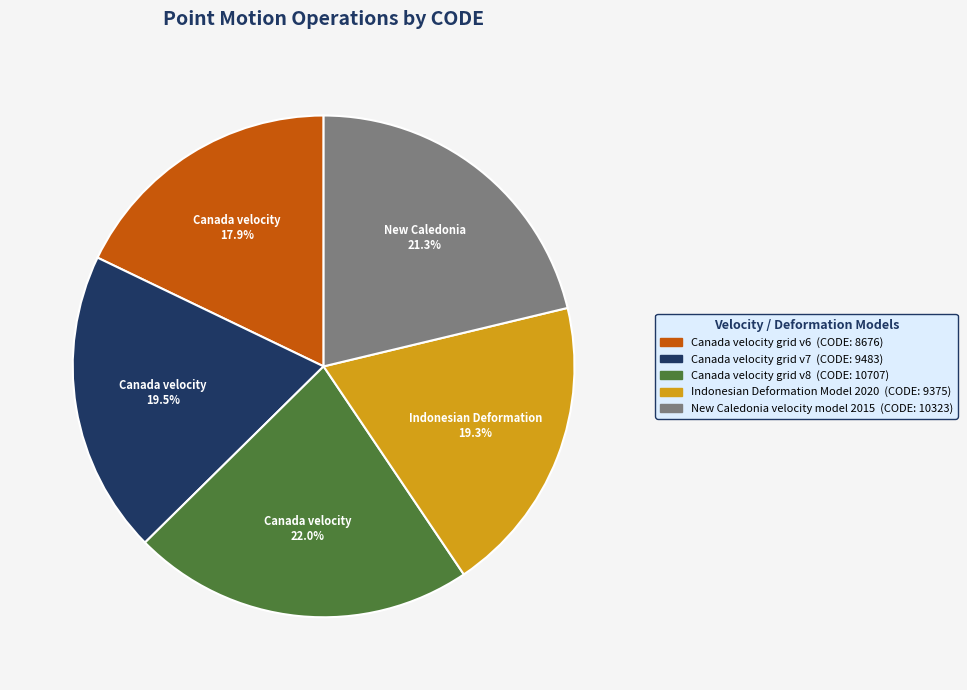

Does any single category account for the majority?

No